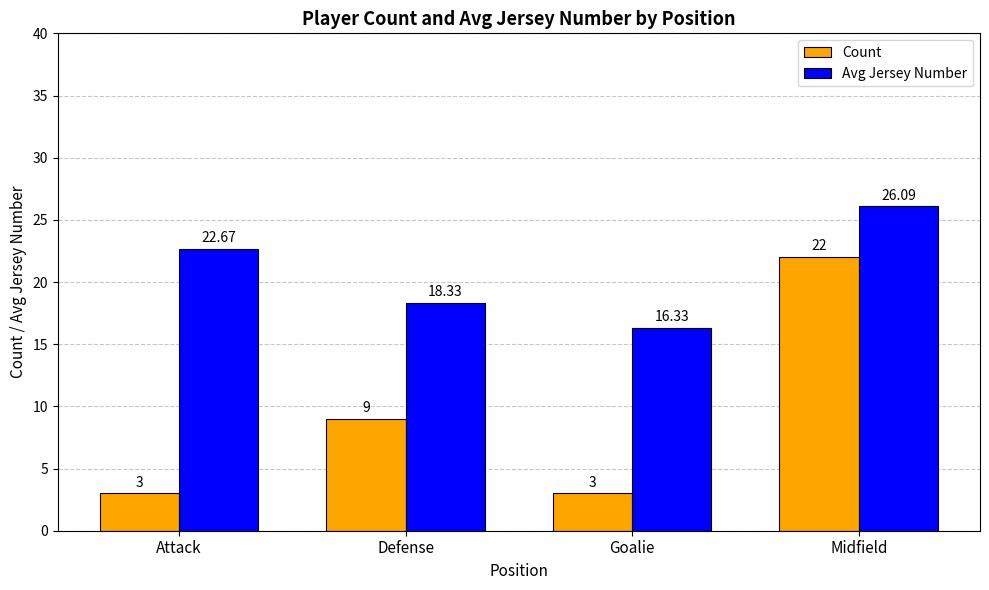

Reading left to right, extract all data points from this chart.

Count: Attack=3.0	Defense=9.0	Goalie=3.0	Midfield=22.0
Avg Jersey Number: Attack=22.7	Defense=18.3	Goalie=16.3	Midfield=26.1